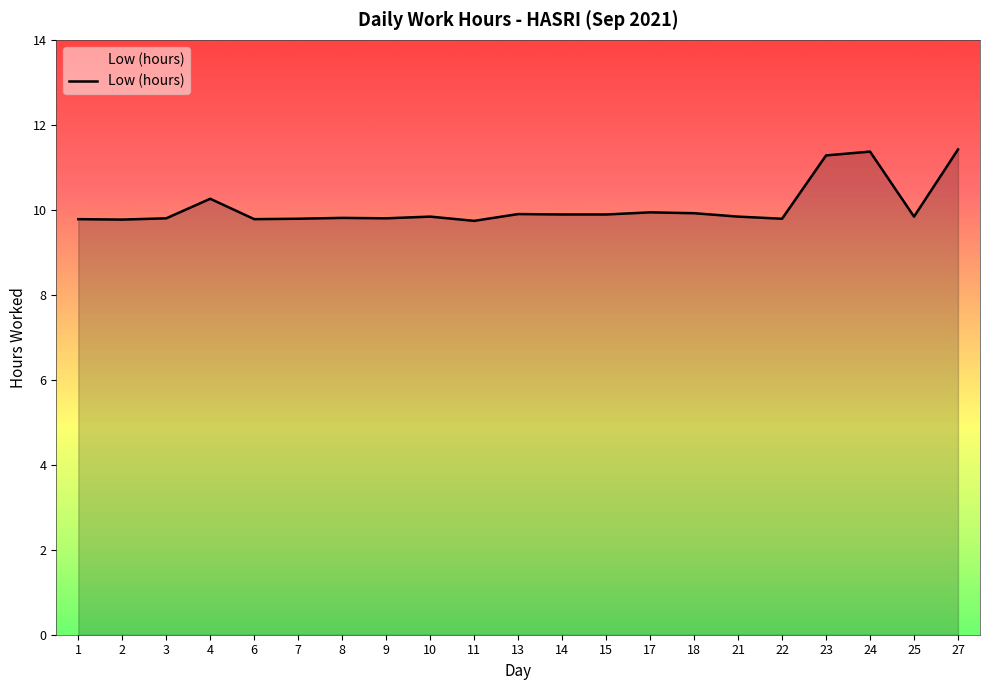

The value at 13 is 3.3. True or false?

False